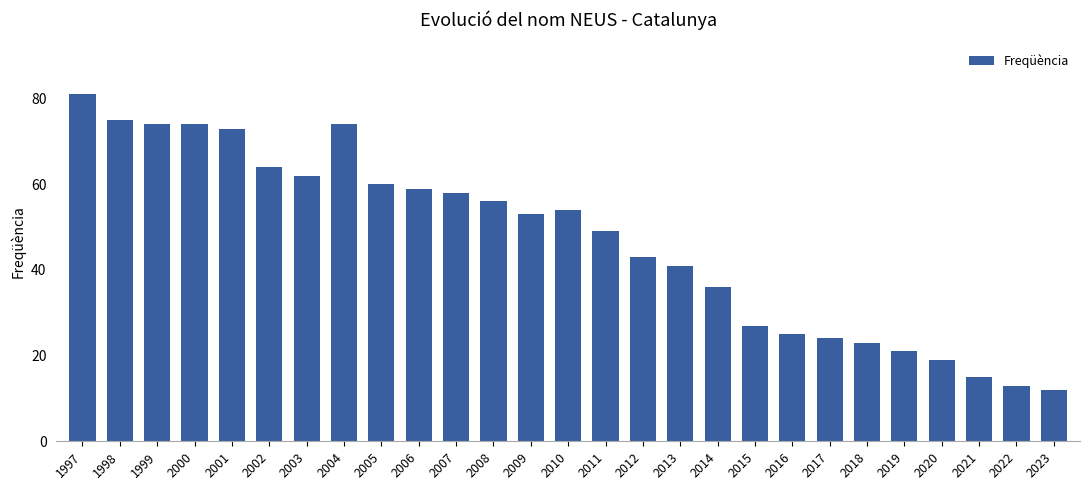

Does the chart contain any negative values?

No